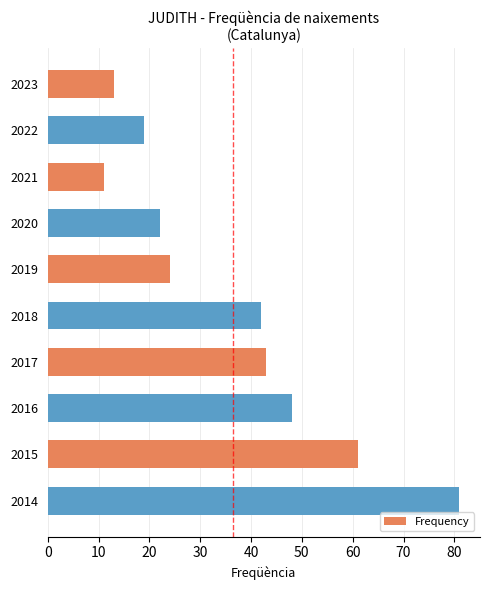

The chart shows a value of 15 at 2018. True or false?

False